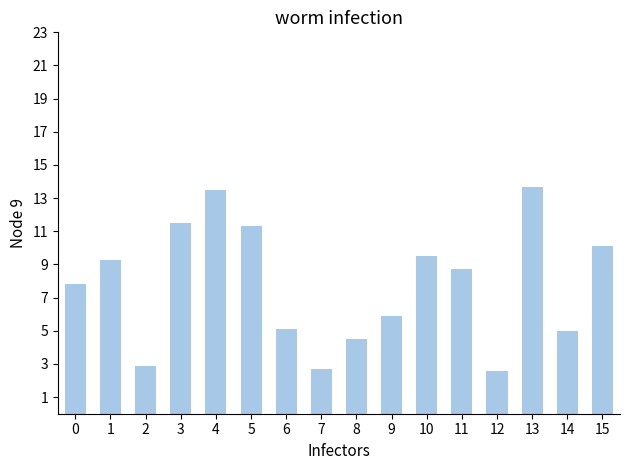

What is the ratio of the value at 6 to the value at 7?

1.9